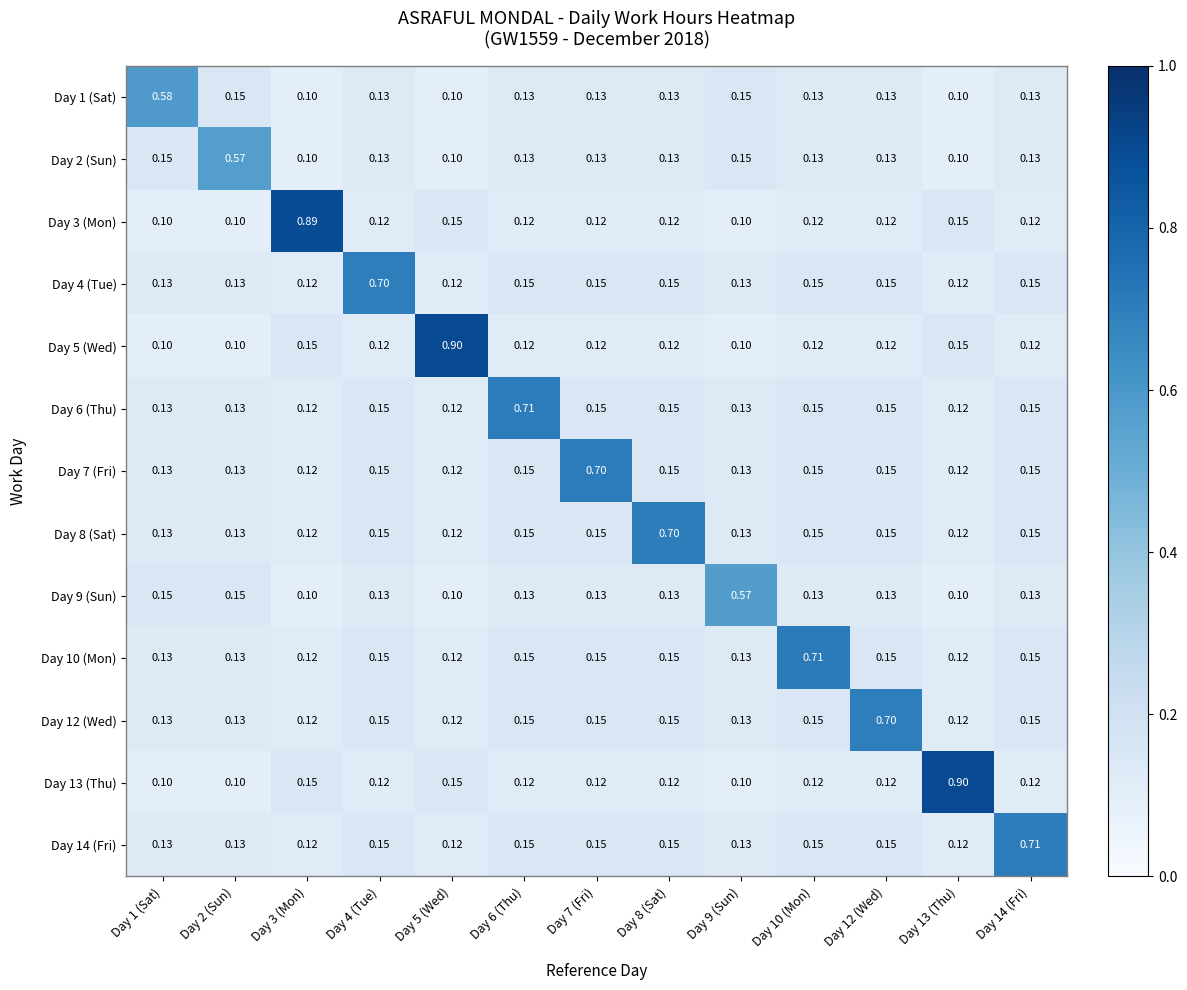

Is the value of Day 8 (Sat) at Day 12 (Wed) greater than the value of Day 10 (Mon) at Day 13 (Thu)?

Yes